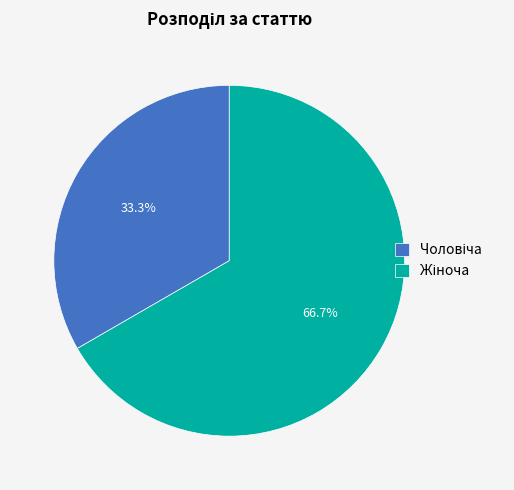

Is there a majority slice in this chart?

Yes